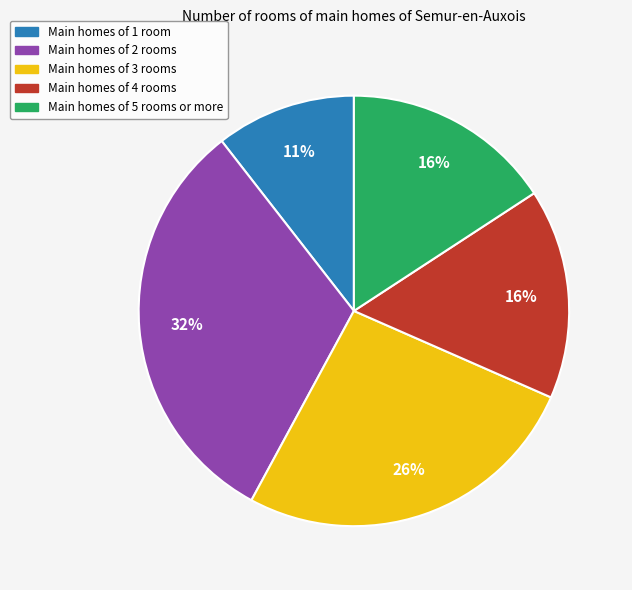

How many slices are in this pie chart?

5